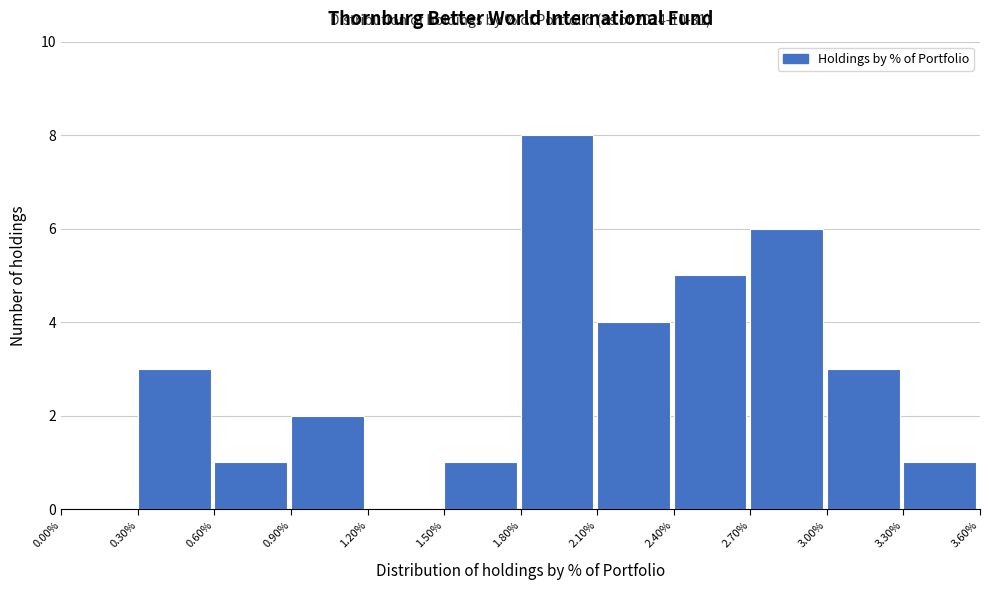

Reading left to right, transcribe all the data shown in this chart.

0.00%=0	0.30%=3	0.60%=1	0.90%=2	1.20%=0	1.50%=1	1.80%=8	2.10%=4	2.40%=5	2.70%=6	3.00%=3	3.30%=1